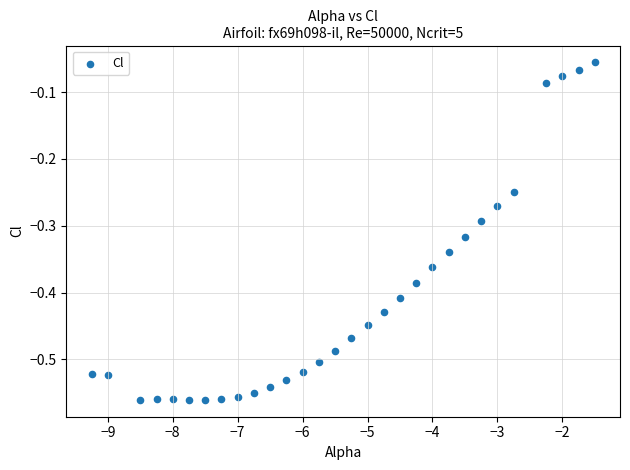

What is the range of X values (max minus min)?

7.8